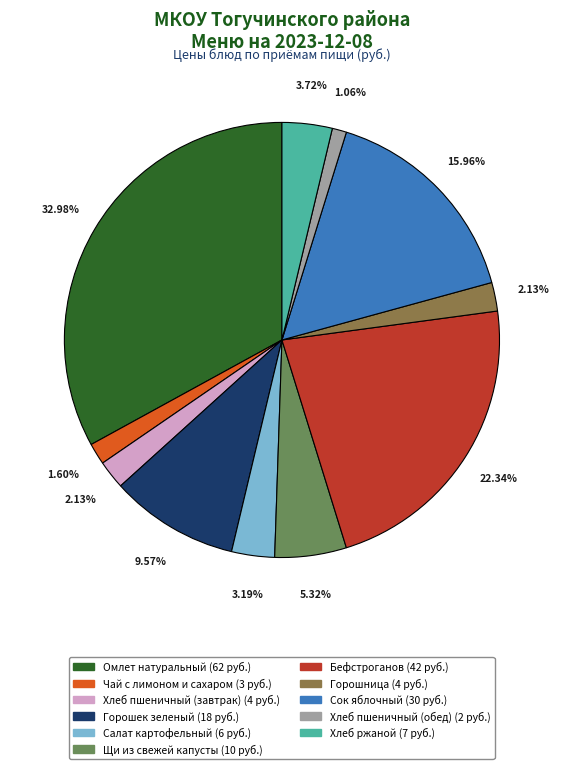

To the nearest percent, what is the combined percentage of Щи из свежей капусты and Горошек зеленый?

15%